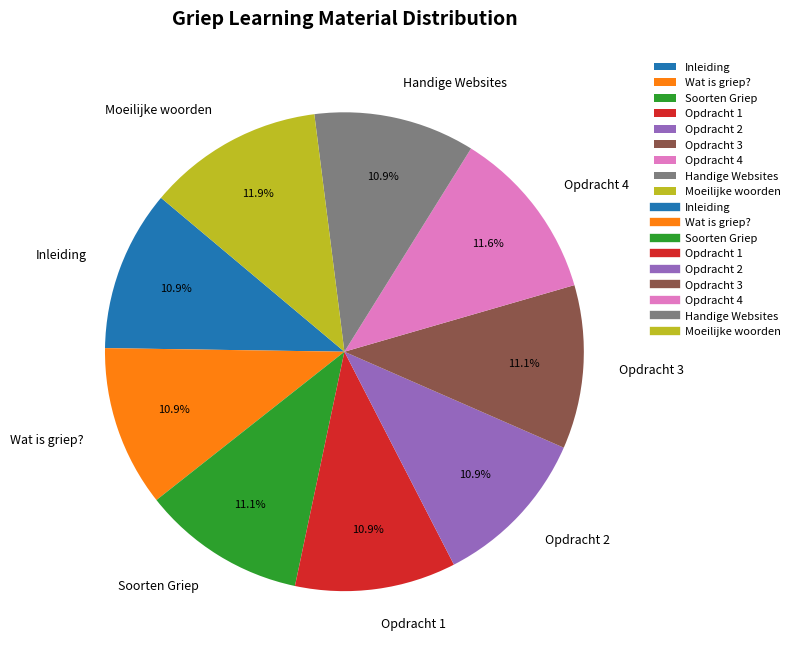

The Handige Websites slice represents 11% of the pie. True or false?

True